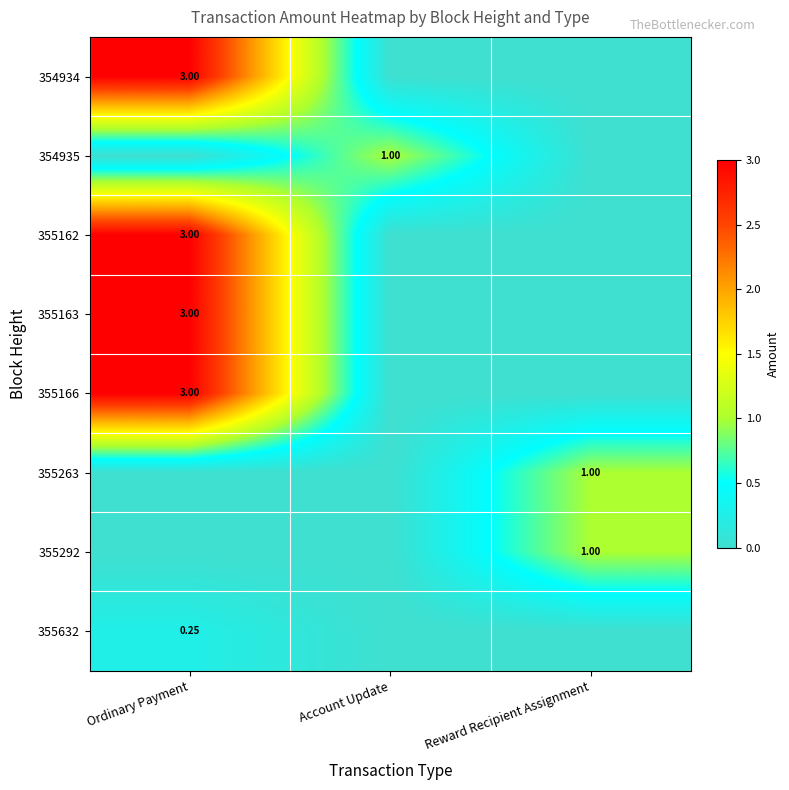

True or false: 355292 has a value of 0.0 at Account Update.

True